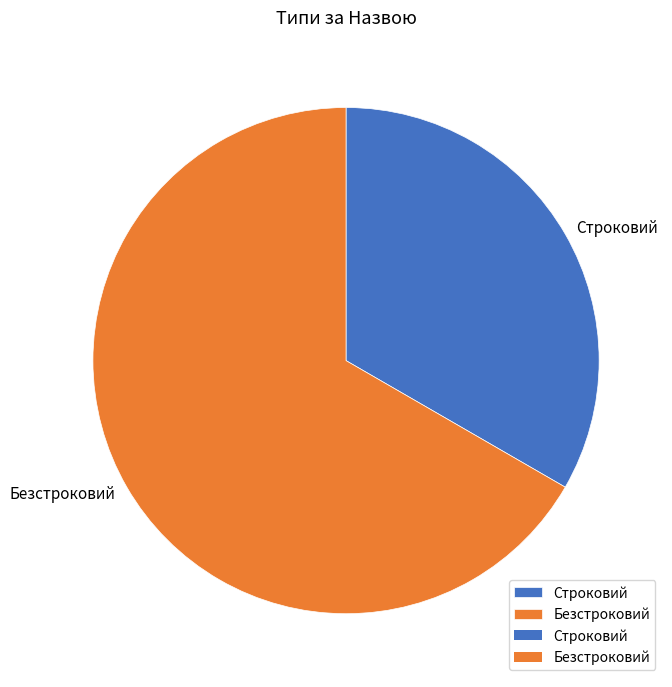

Between Безстроковий and Строковий, which is larger?

Безстроковий